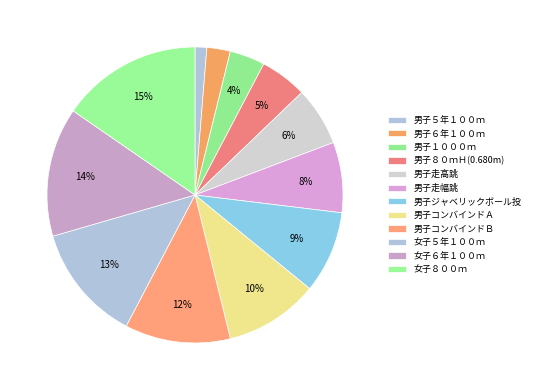

To the nearest percent, what portion does 女子５年１００ｍ represent?

13%